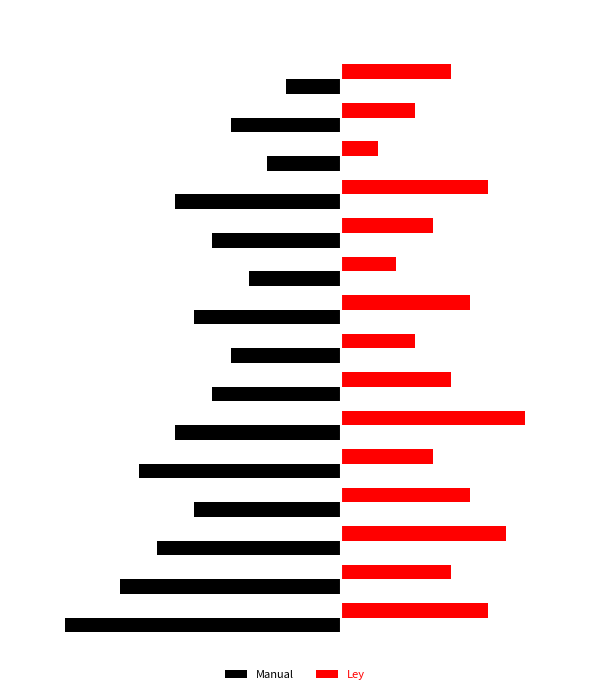

What is the value of the Manual bar at the 2nd from the left?

-12